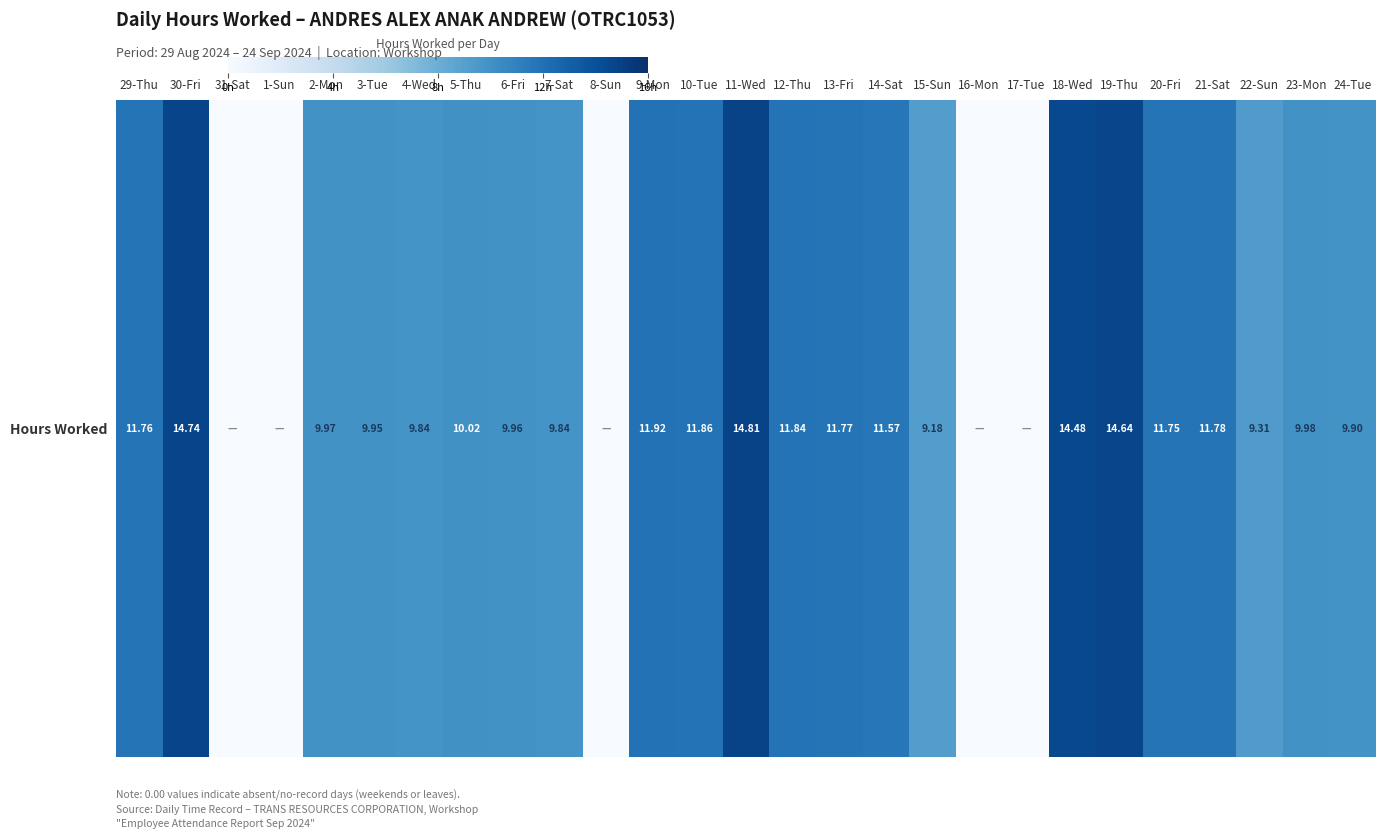

True or false: the data shows 10.0 at 1-Sun.

False